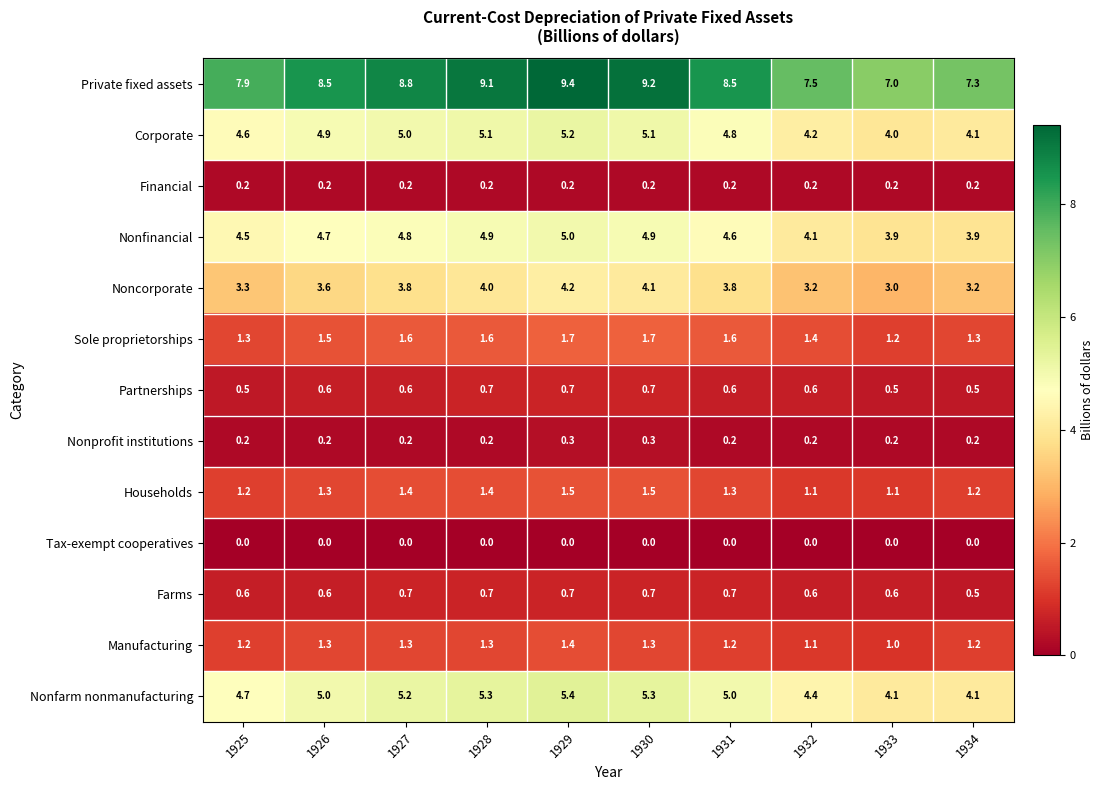

Where is Noncorporate nearest to the value 3?

1933